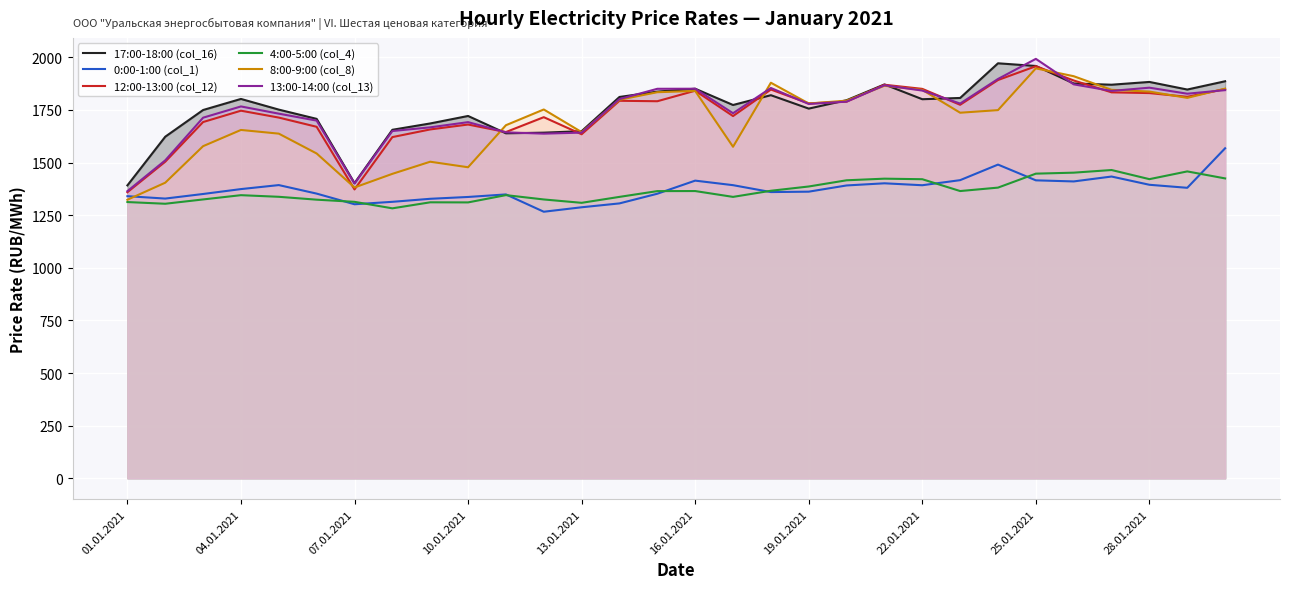

What is the average value of the 12:00-13:00 (col_12) series?

1737.6